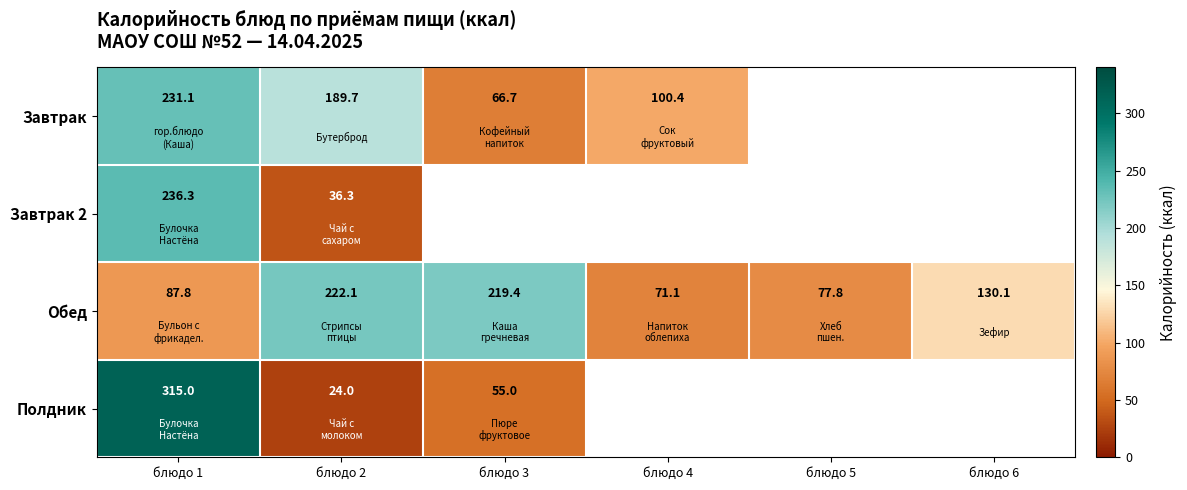

Is the value of Обед at блюдо 2 greater than the value of Завтрак 2 at блюдо 1?

No